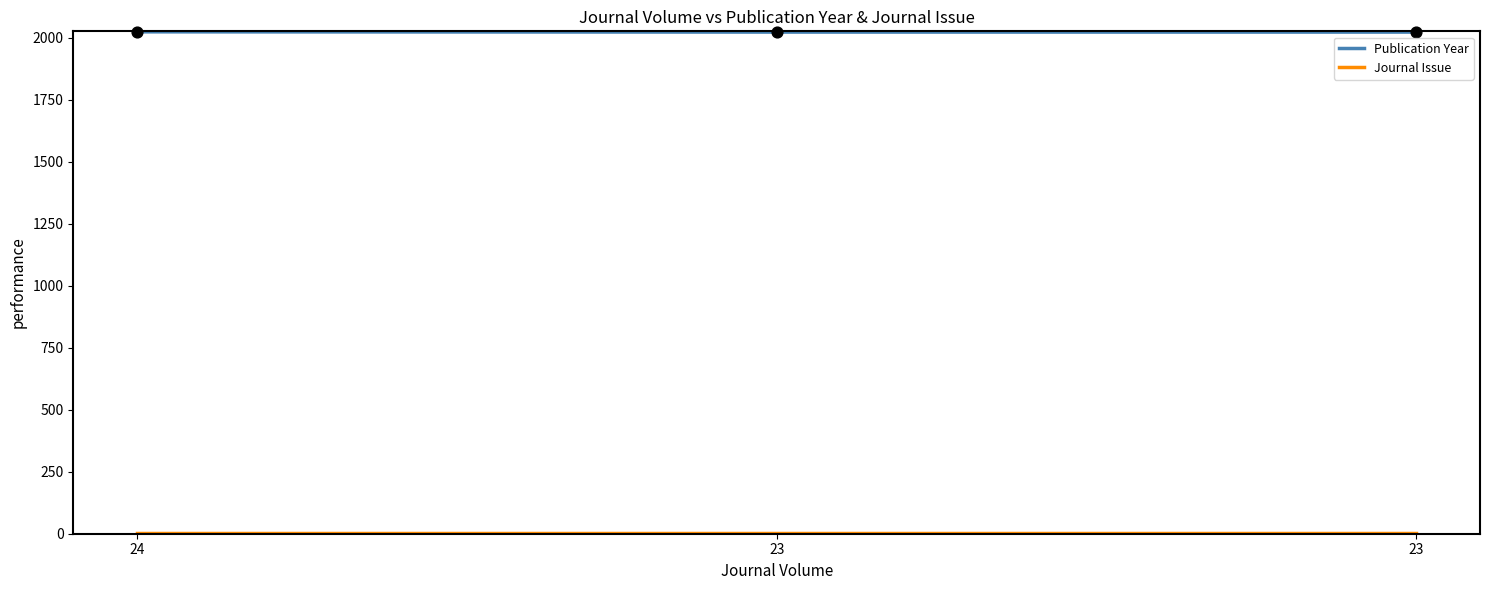

Which series has the largest Y range (max minus min)?

Publication Year